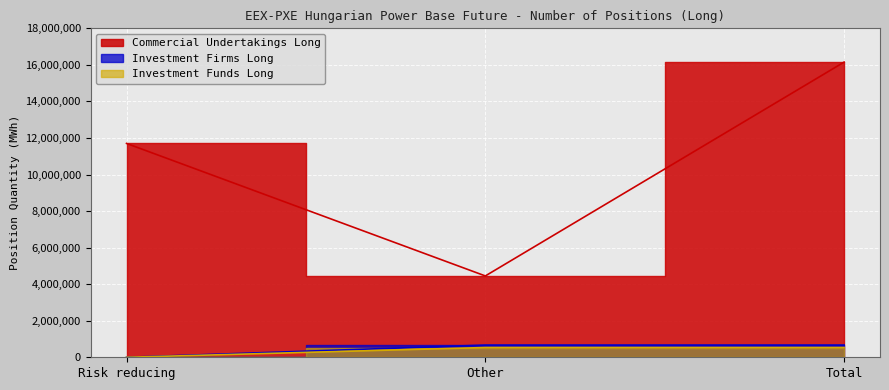

Reading right to left, transcribe all the data shown in this chart.

Commercial Undertakings Long: 16152875	4451164	11701711
Investment Firms Long: 667190	667190	0
Investment Funds Long: 534064	534064	0